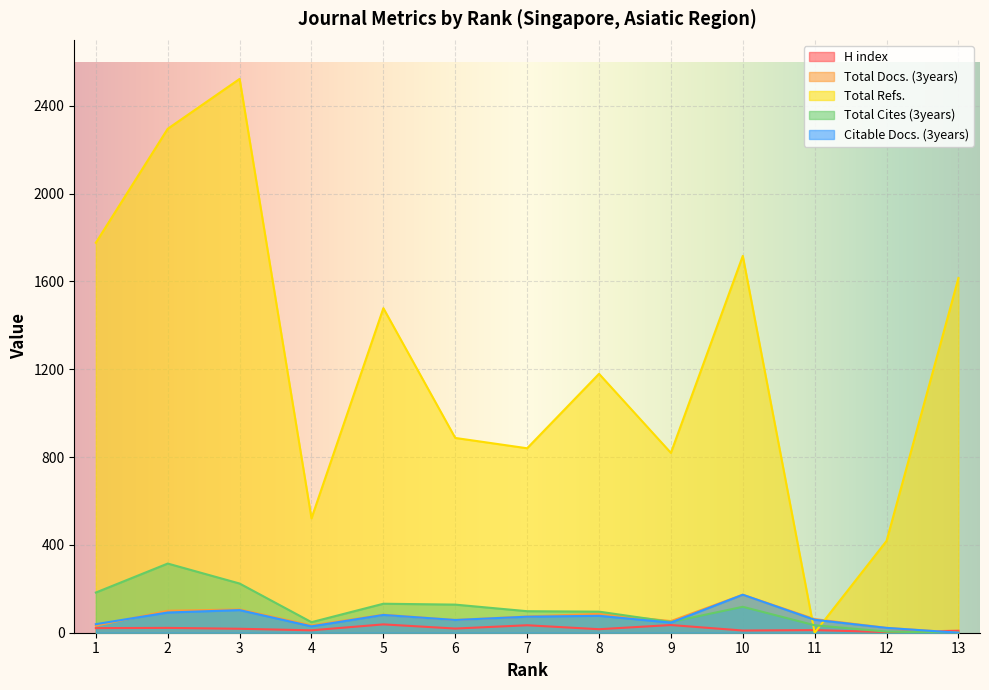

Does the chart display data point markers on the line(s)?

No